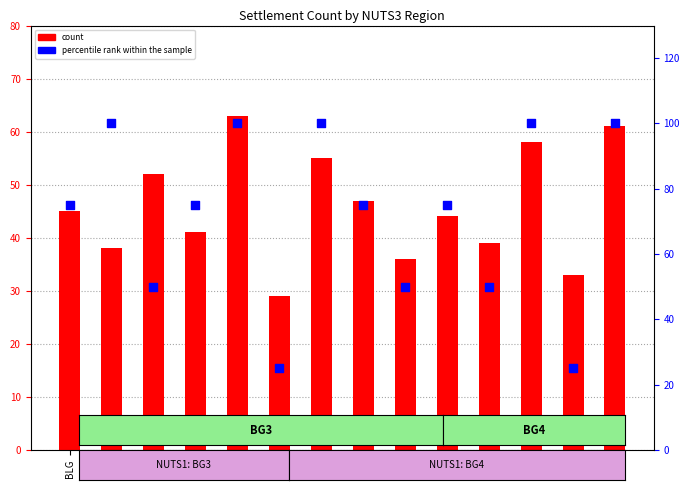

Which series has the largest total across all categories?

percentile rank within the sample